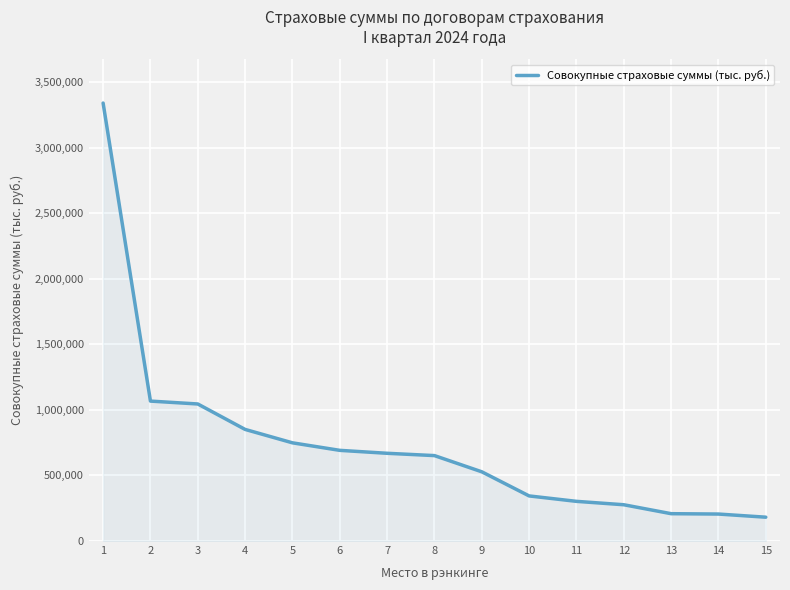

What is the approximate value at 1?

3339540.6